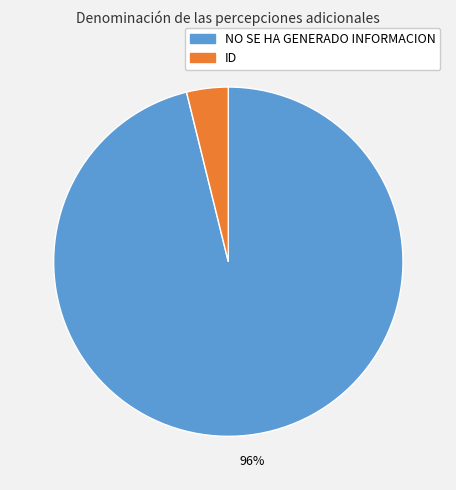

Combined, do NO SE HA GENERADO INFORMACION and ID account for over 50%?

Yes